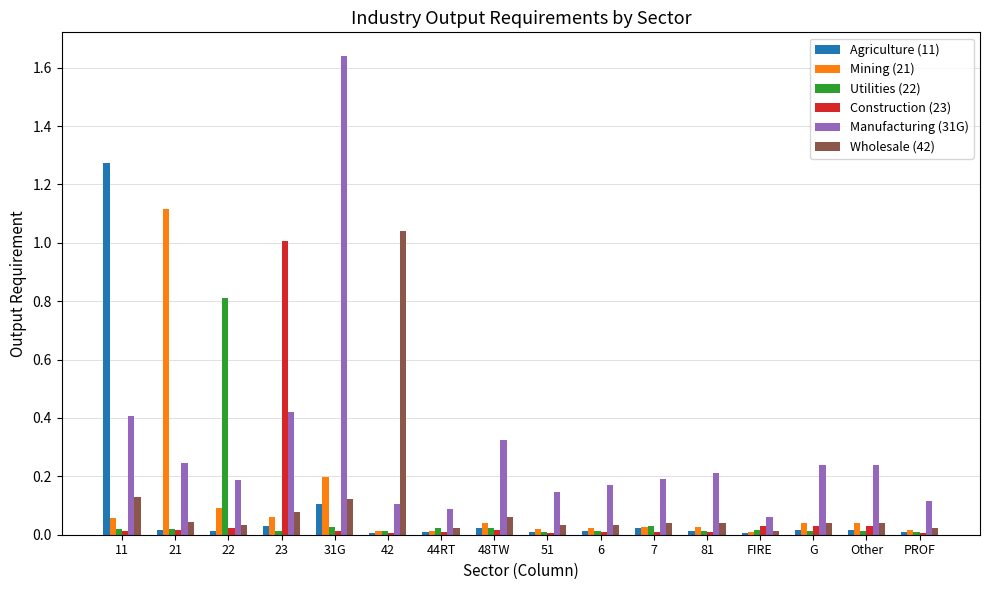

The value of Manufacturing (31G) at Other is 0.2. True or false?

True